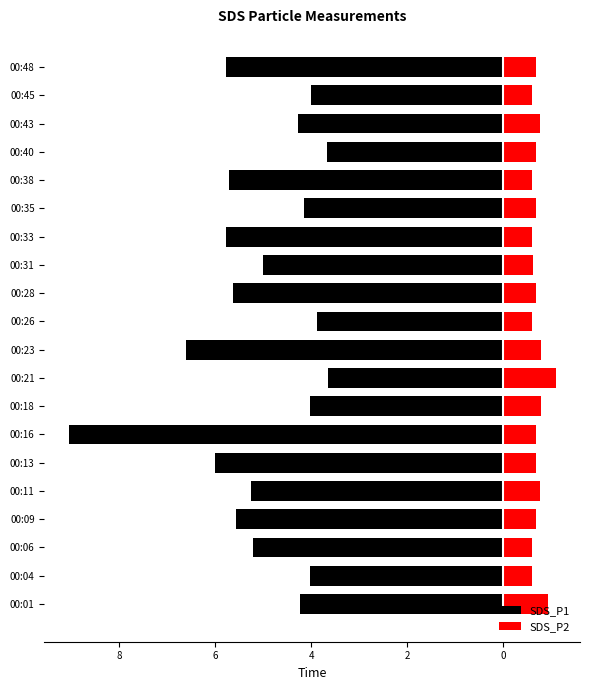

Is it true that SDS_P2 equals 0.6 at 00:21?

False